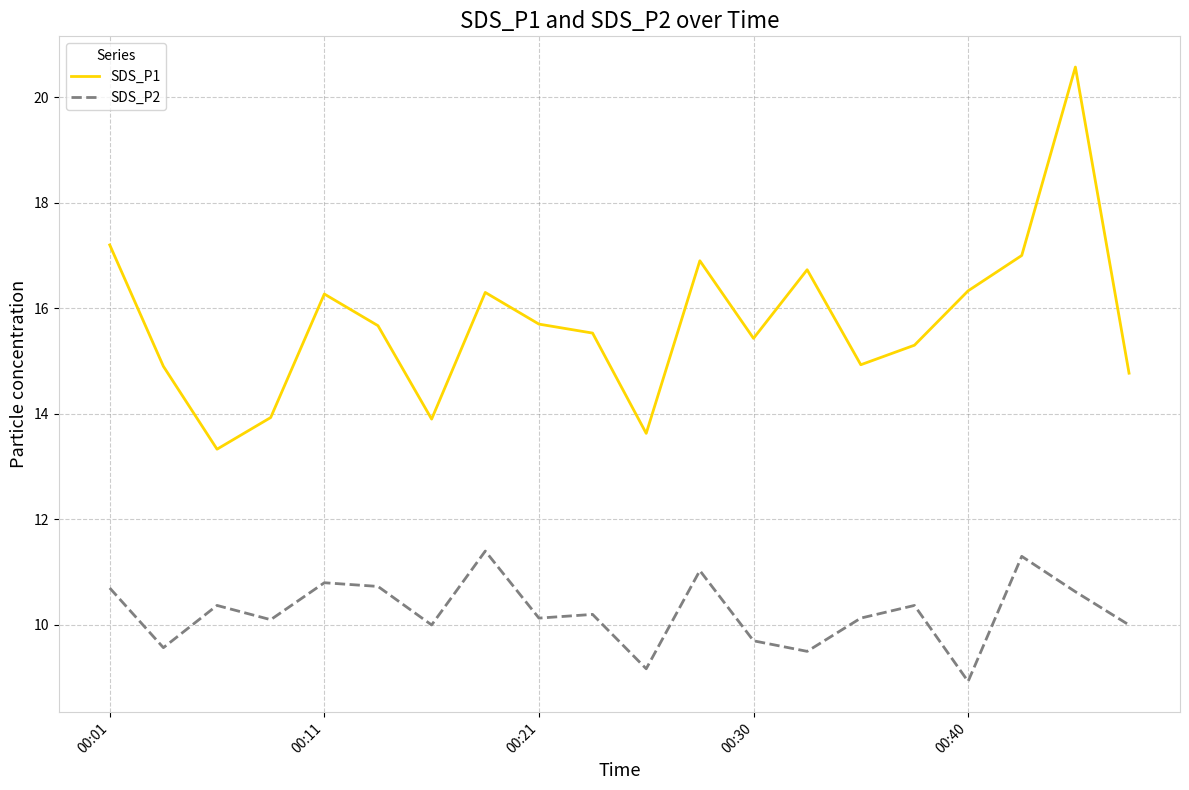

Is this an area chart (filled region under the line)?

No